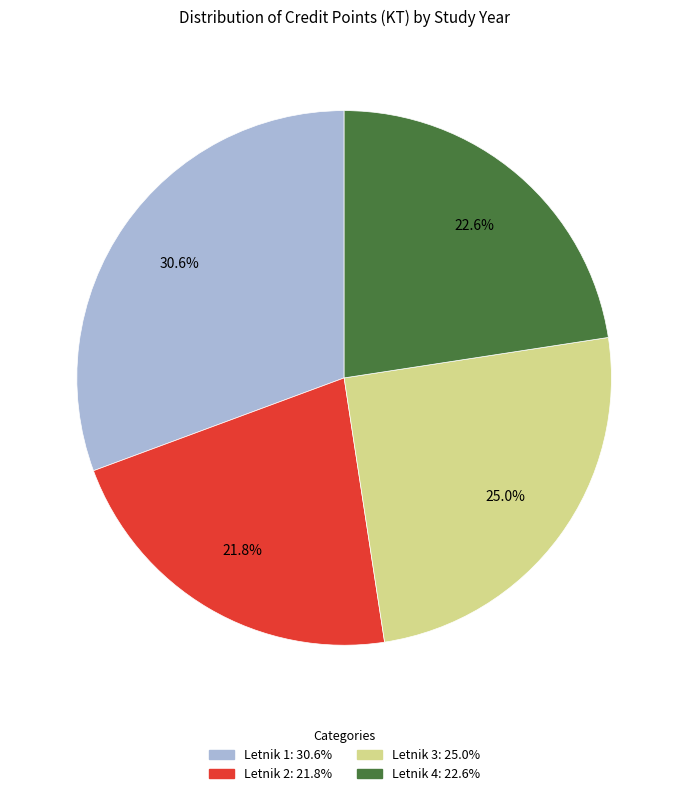

Is there a majority slice in this chart?

No